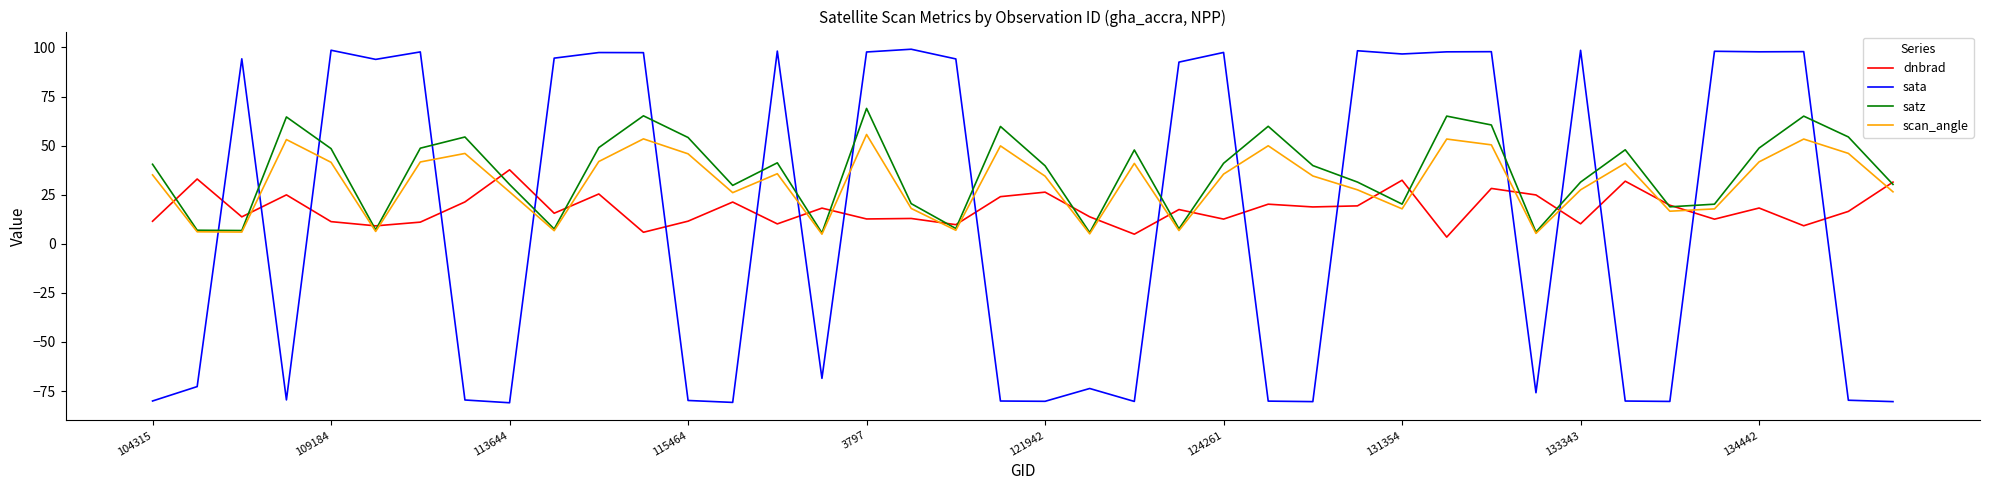

Which series has the largest range (max minus min)?

sata